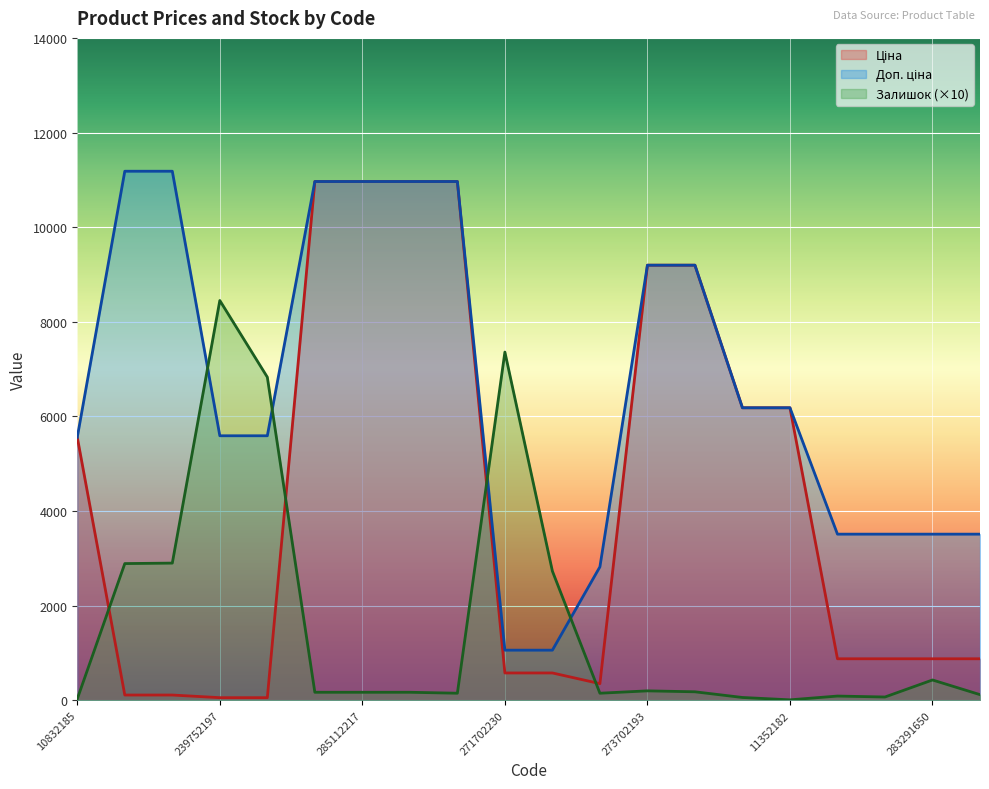

What is the average value of the Доп. ціна series?

6635.5